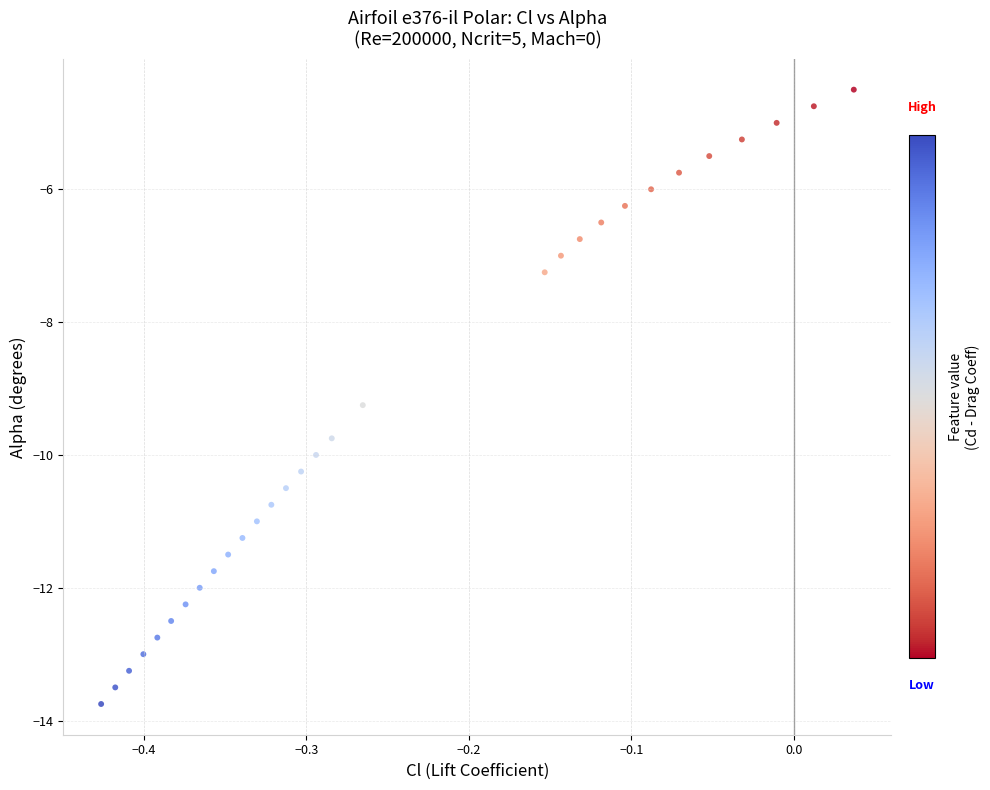

What is the range of X values (max minus min)?

0.5